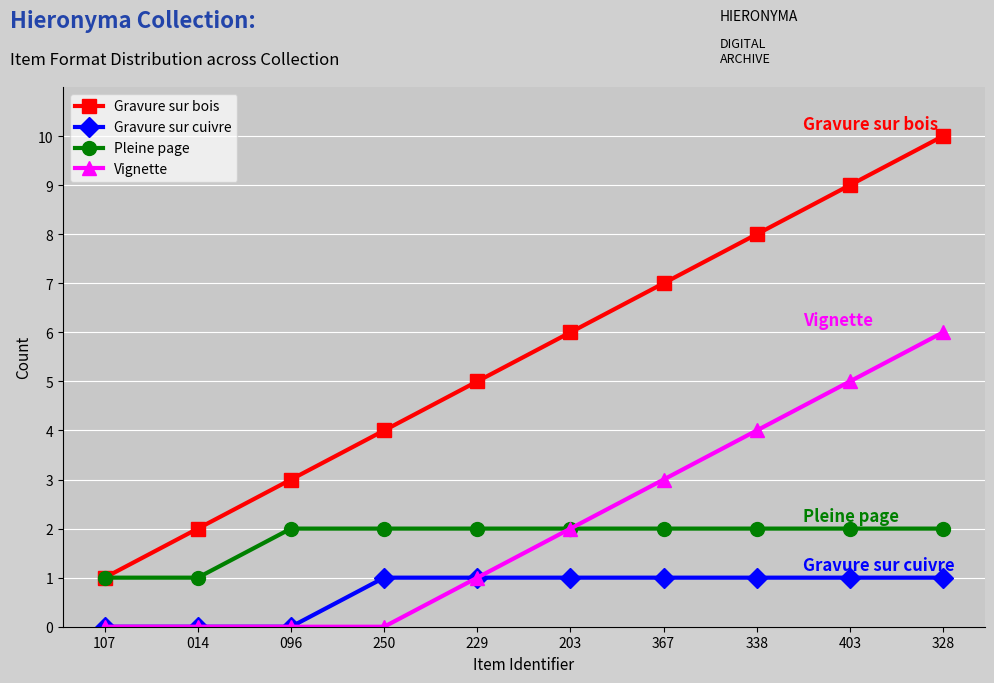

What is the average value of the Pleine page series?

2